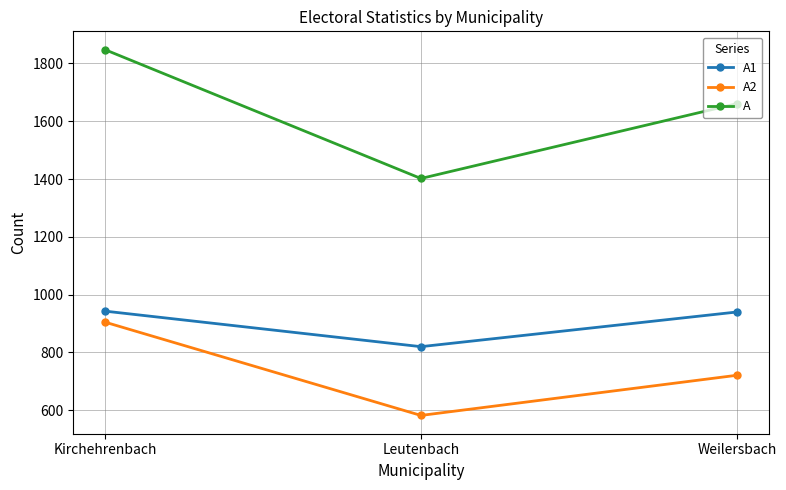

Between Kirchehrenbach and Leutenbach, which series saw the biggest shift?

A